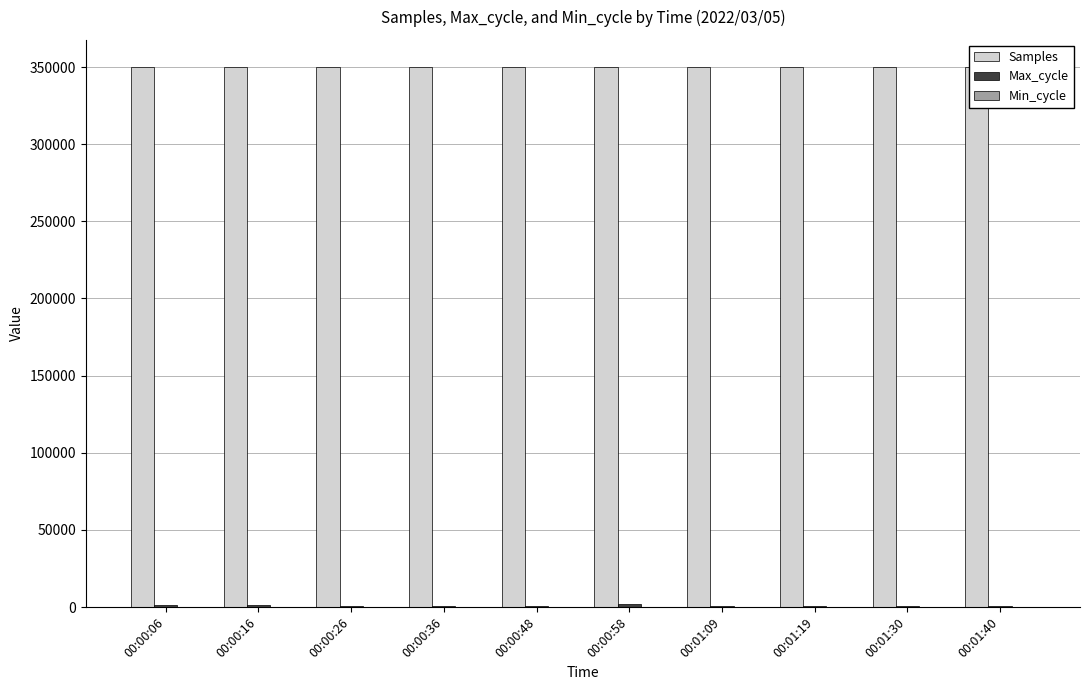

What is the greatest value displayed?

350110